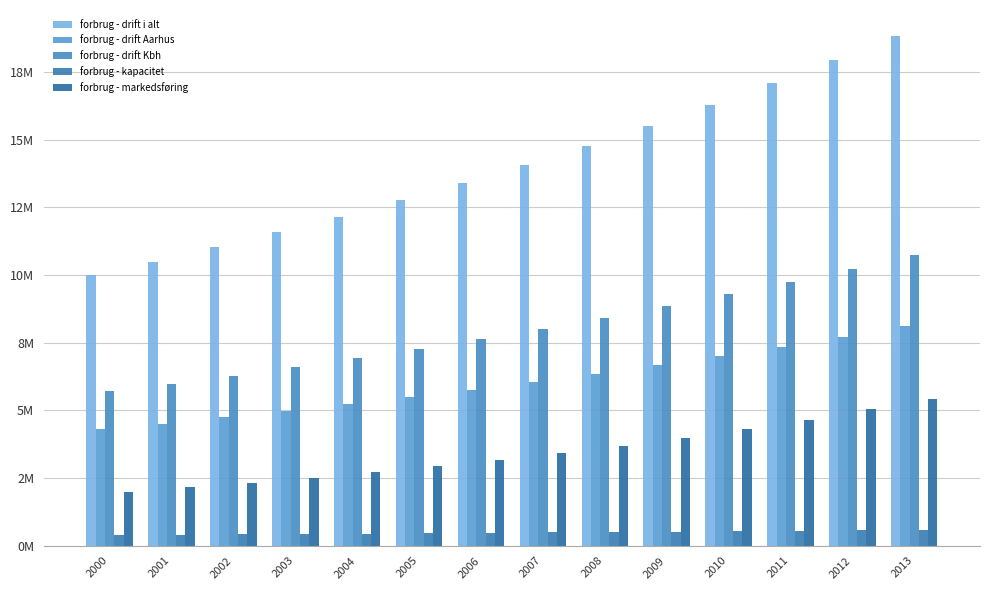

What is the total value across all series at 2011?

39423758.7